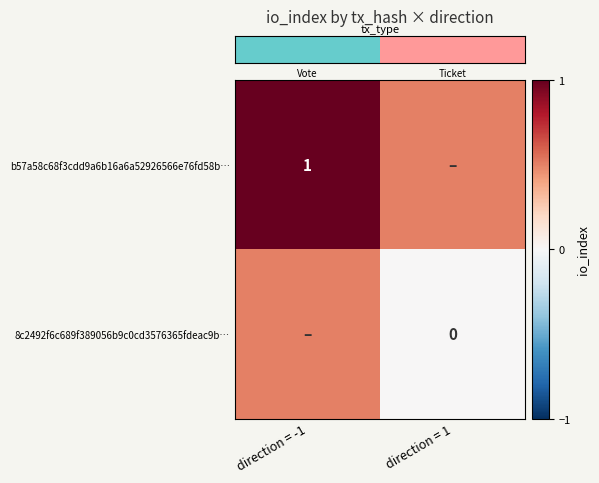

At which label does row_0 reach its peak?

direction = -1